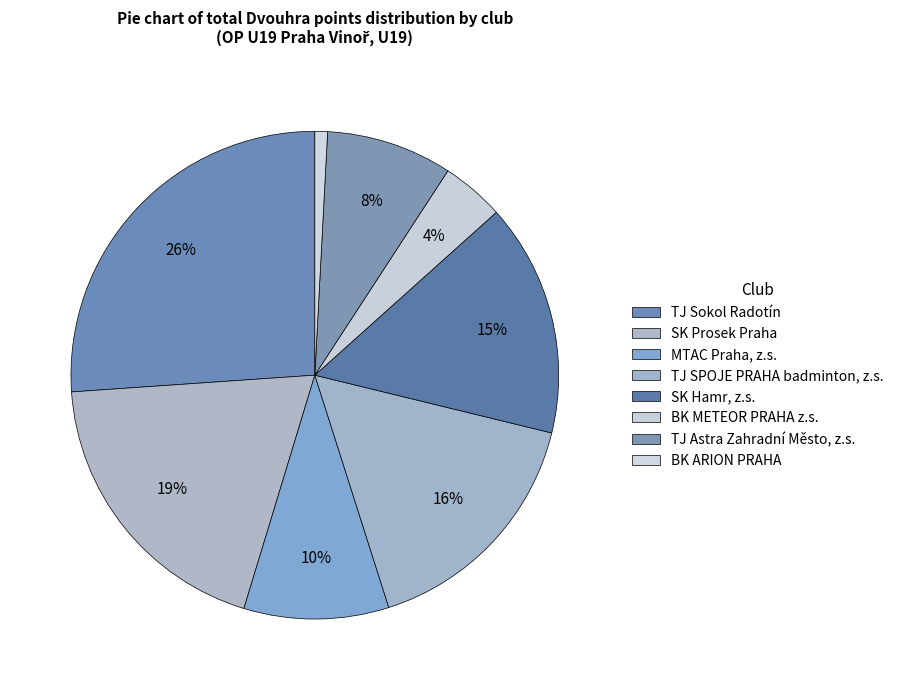

Count the number of slices in the pie.

8